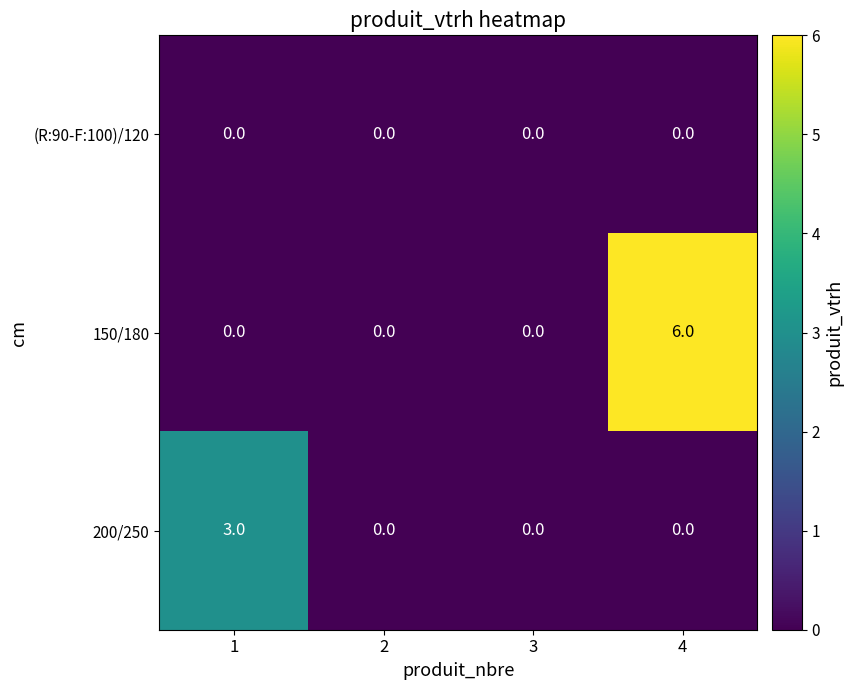

What is the maximum value for 200/250?

3